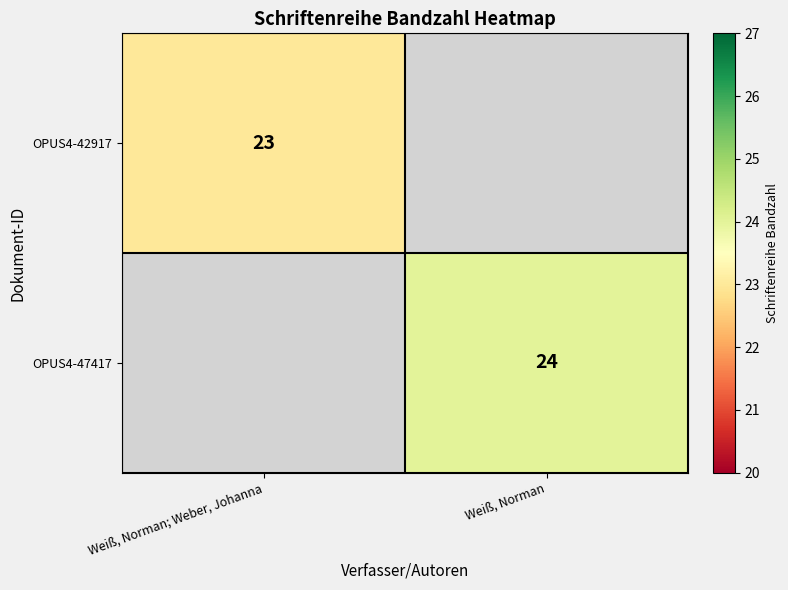

The value of OPUS4-47417 at Weiß, Norman is 24. True or false?

True